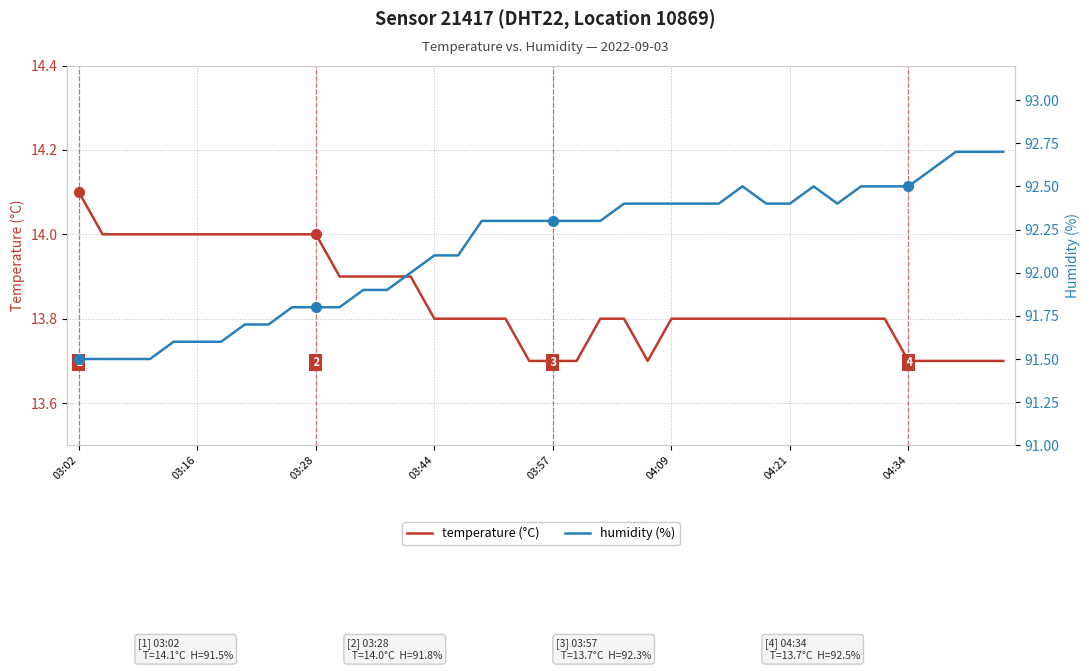

At which category does temperature (°C) reach its first local valley?

24